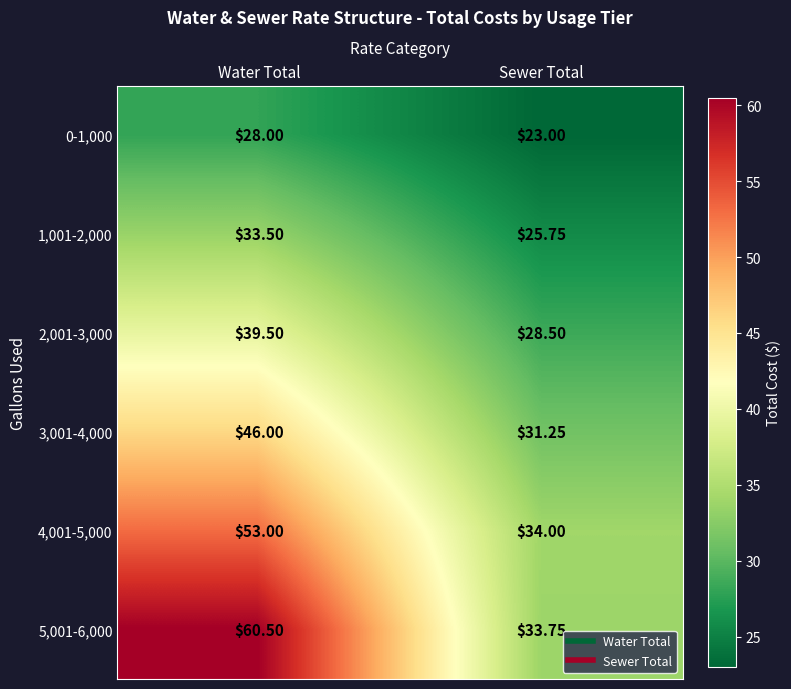

Where is 5,001-6,000 nearest to the value 47?

Sewer Total